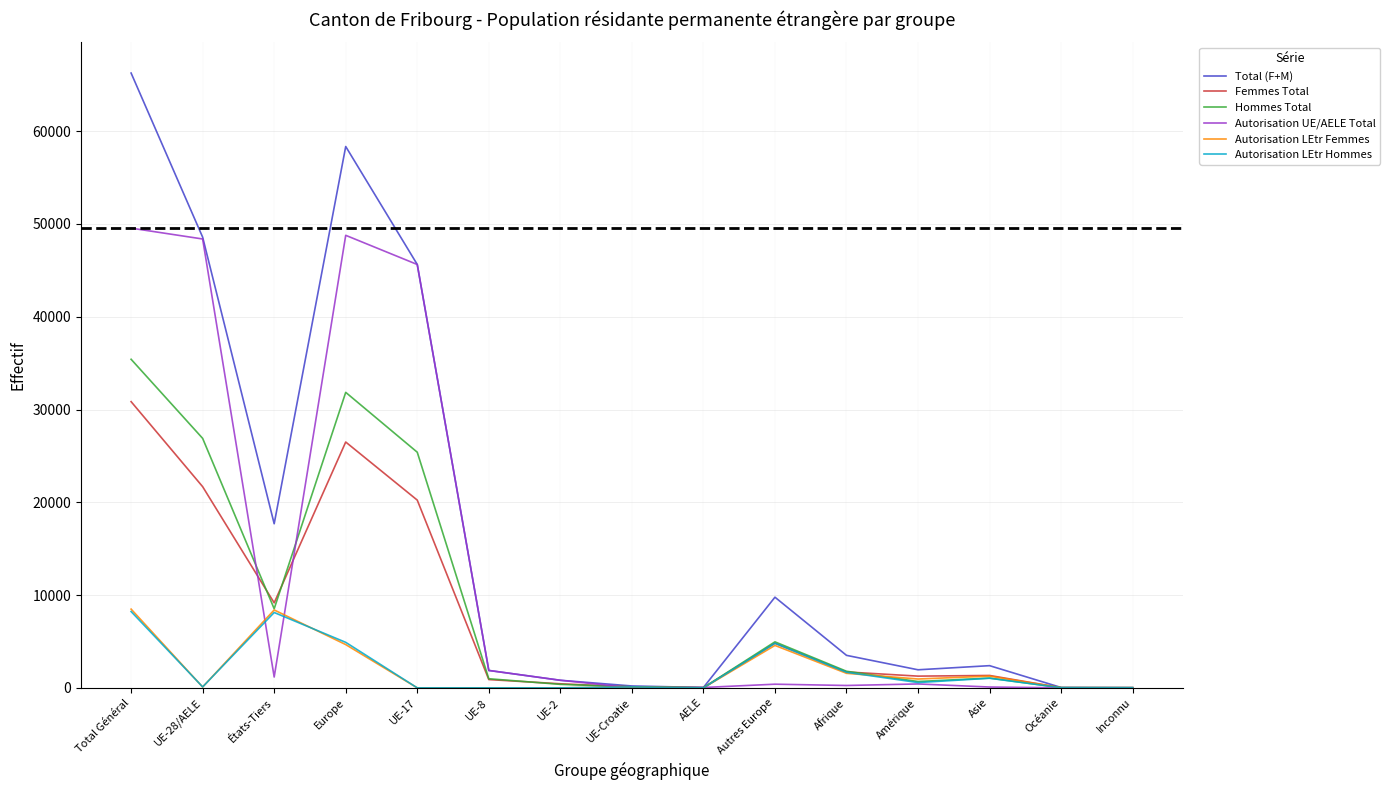

Where is Femmes Total nearest to the value 15432?

UE-17